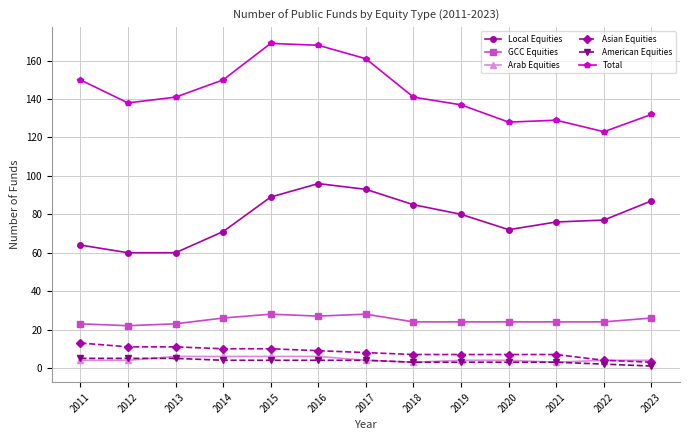

Count the GCC Equities values in the range 24 to 26.

7